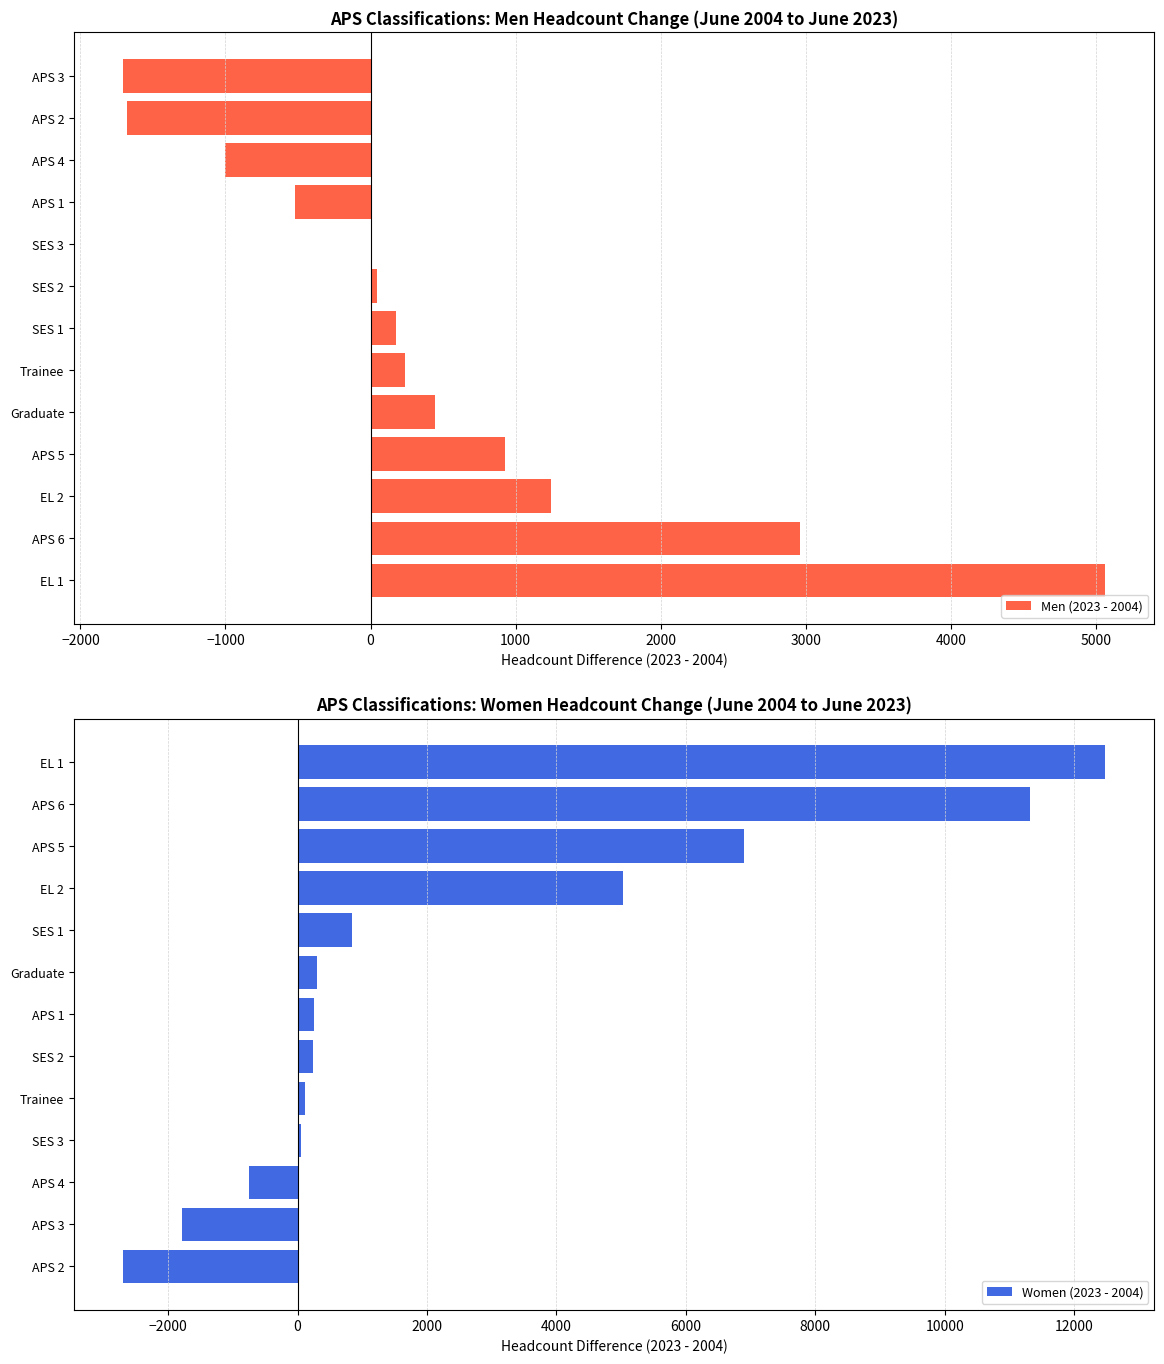

The Men (2023 - 2004) series shows 238 at Trainee. True or false?

True